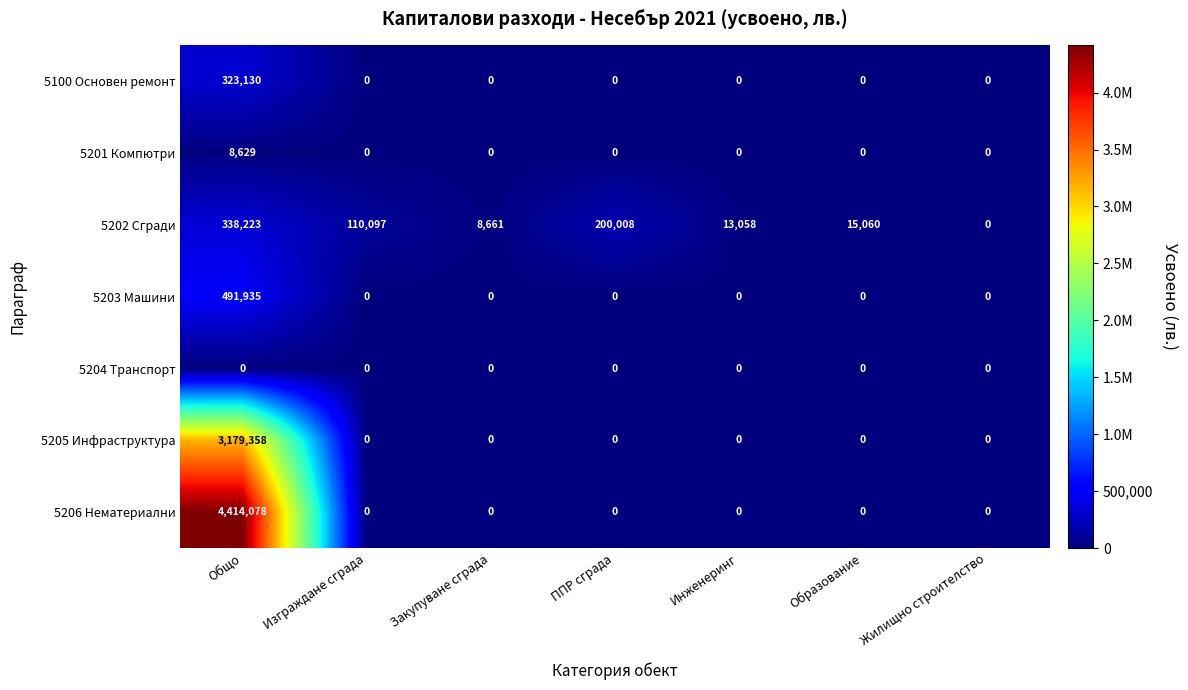

Which series has the widest spread of values?

5206 Нематериални